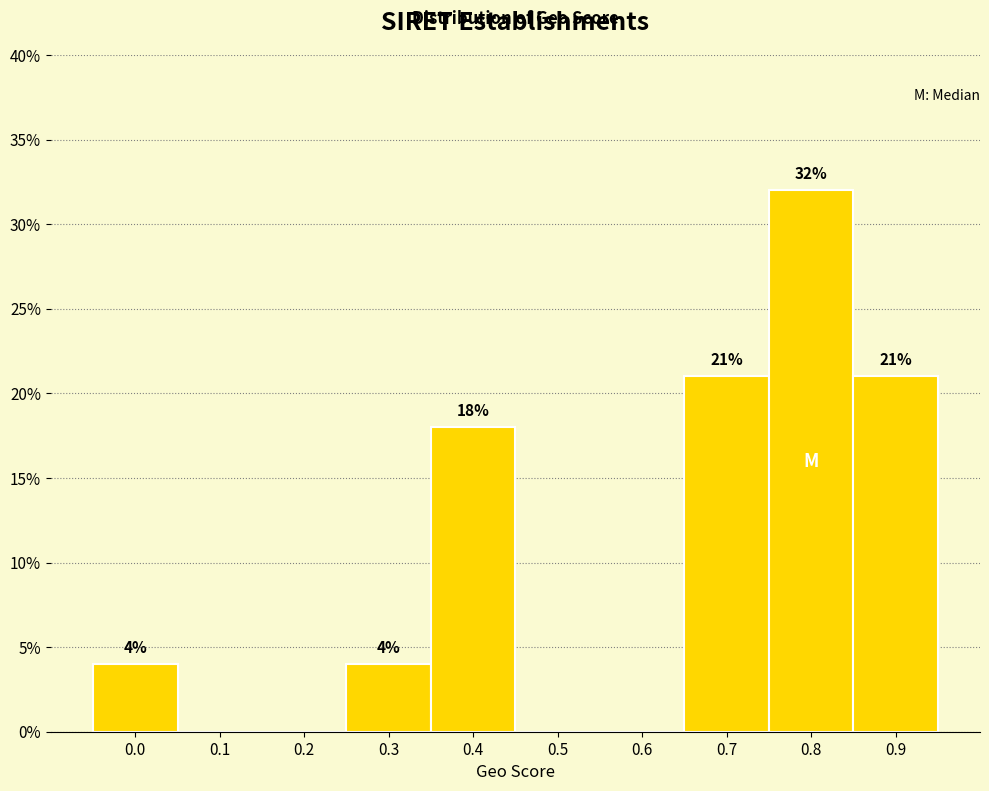

Reading left to right, extract all data points from this chart.

0.0=4	0.1=0	0.2=0	0.3=4	0.4=18	0.5=0	0.6=0	0.7=21	0.8=32	0.9=21